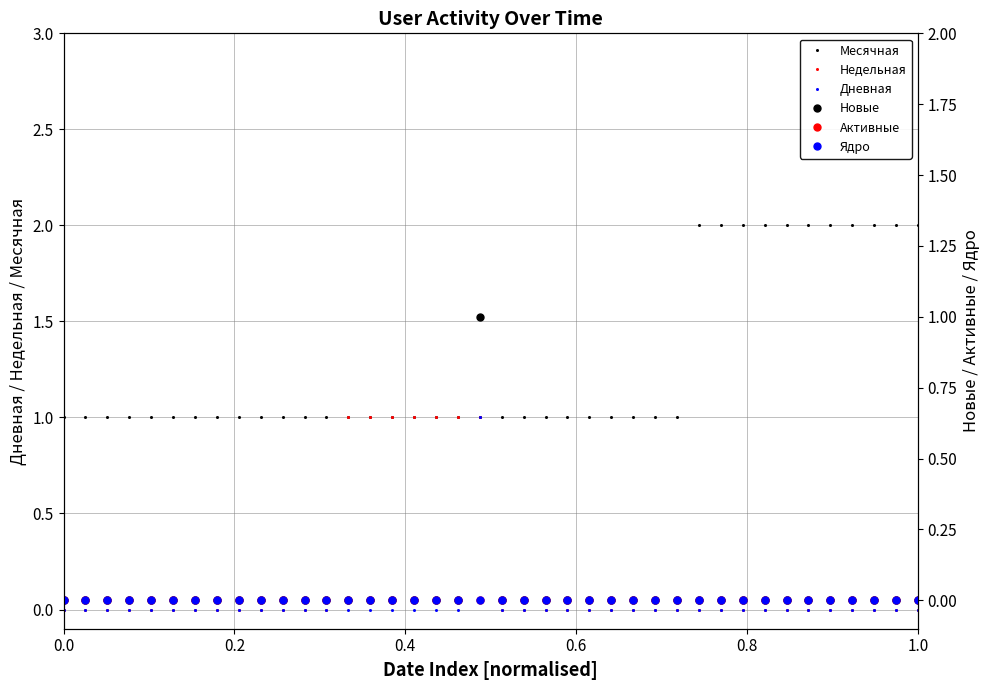

The value of Месячная at 0.0 is 1. True or false?

True